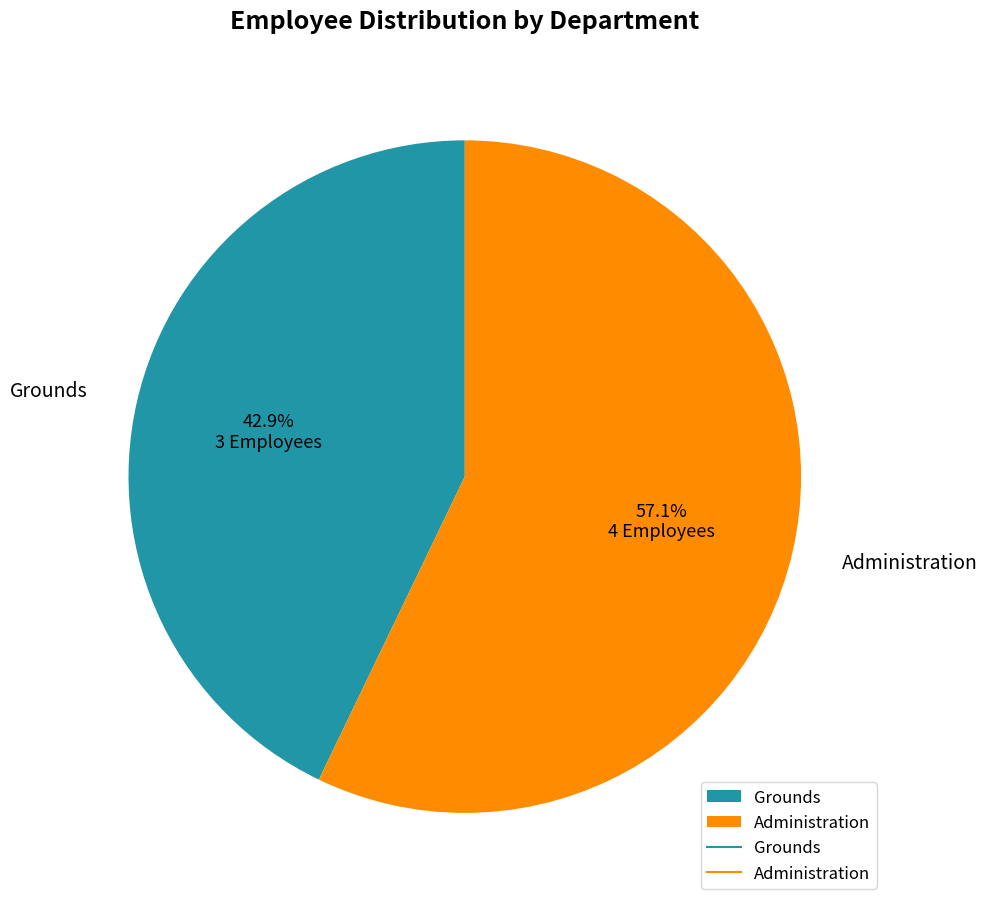

How many segments does this pie chart have?

2